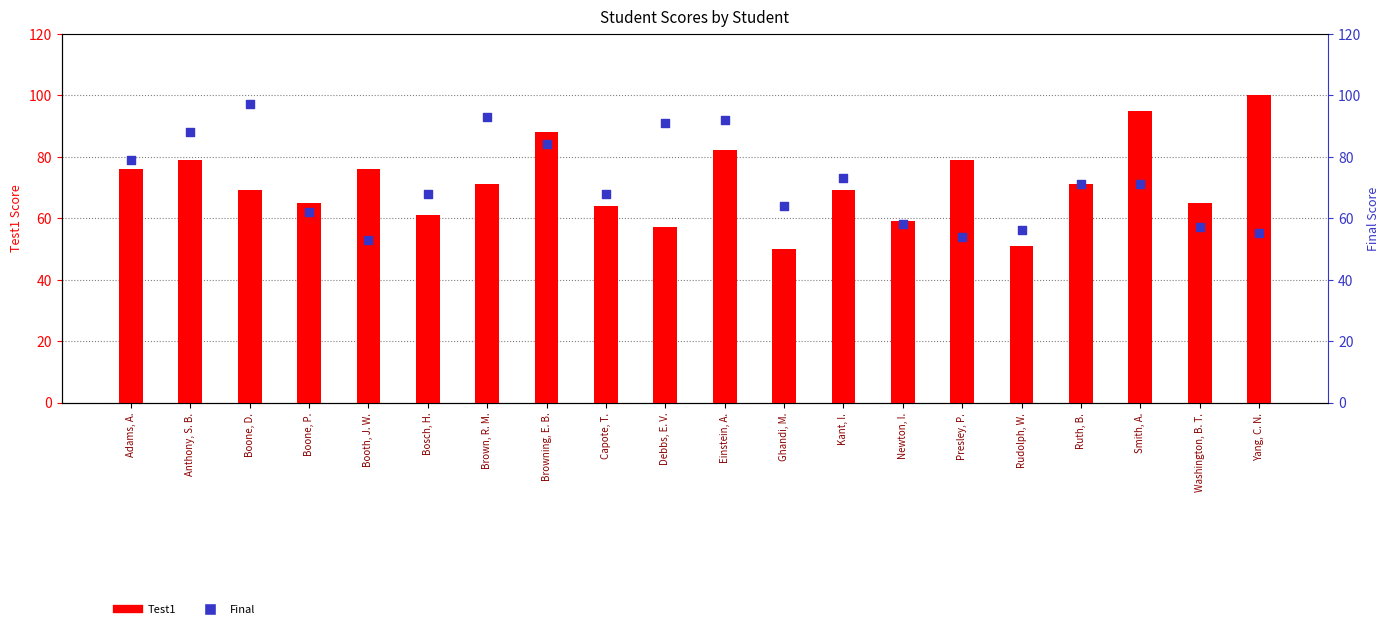

At how many categories does at least one series exceed 66?

15